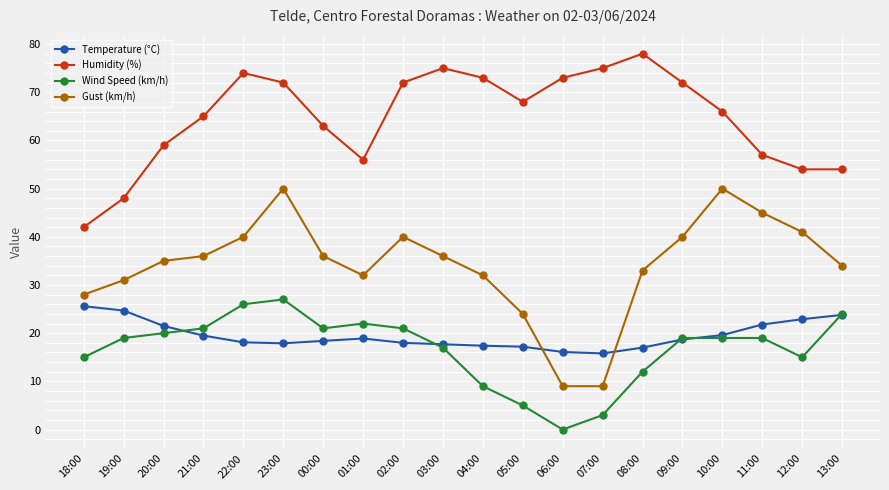

At how many categories does at least one series exceed 29?

20